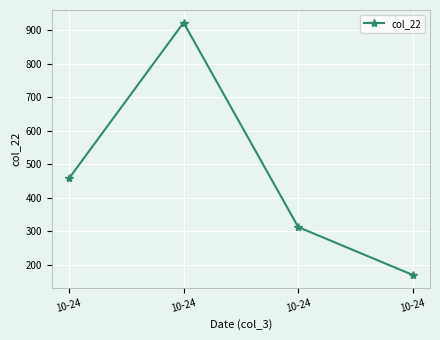

Approximately how many times larger is the value at 10-24 compared to 10-24?

0.7